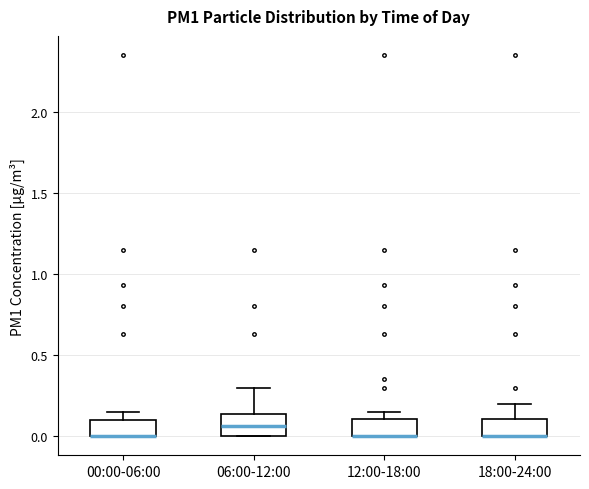

Where does the upper whisker of the box for 06:00-12:00 end on the y-axis? The values are not printed on the chart, so give them approximately, as read against the axis.

0.30